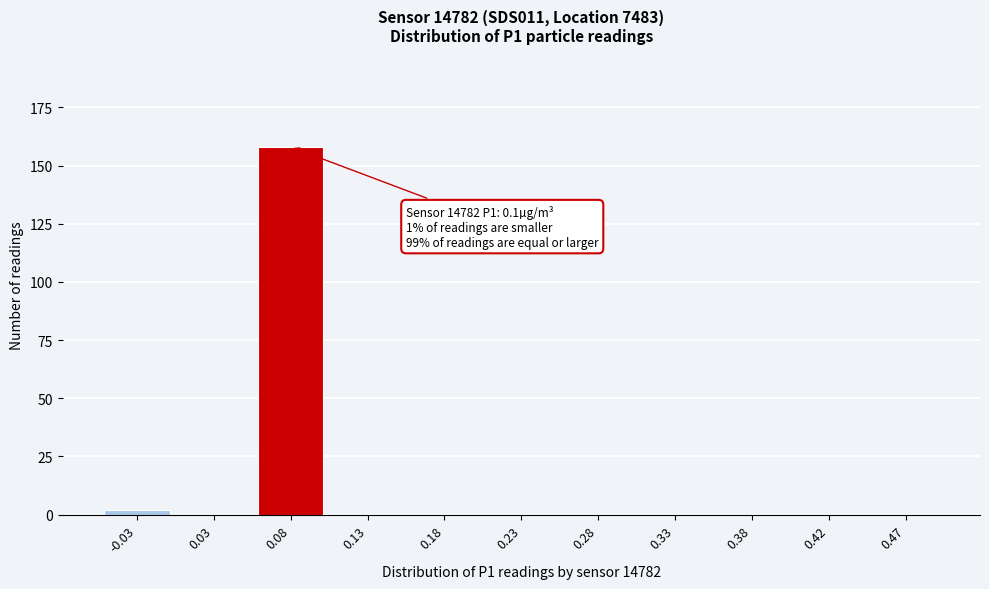

Reading left to right, list all the values displayed in this chart.

-0.03=2	0.03=0	0.08=158	0.13=0	0.18=0	0.23=0	0.28=0	0.33=0	0.38=0	0.42=0	0.47=0